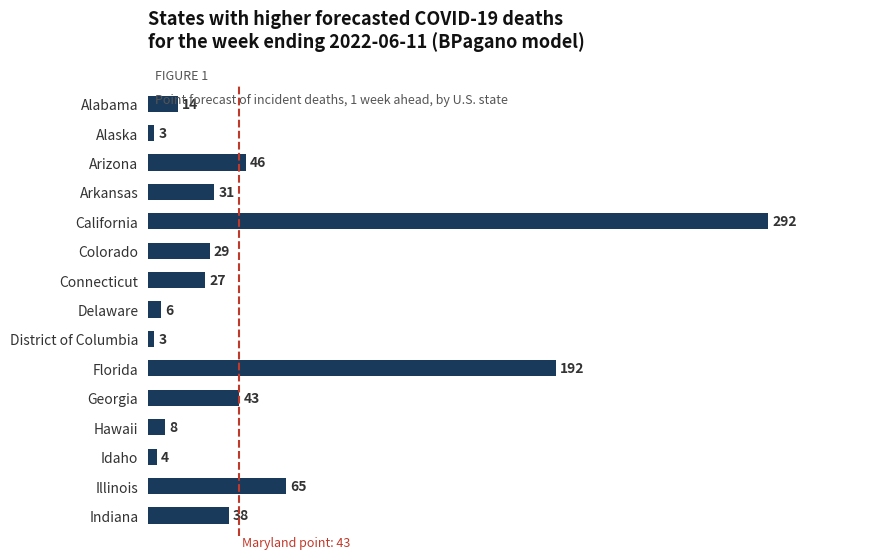

What position from the bottom is Arizona?

13